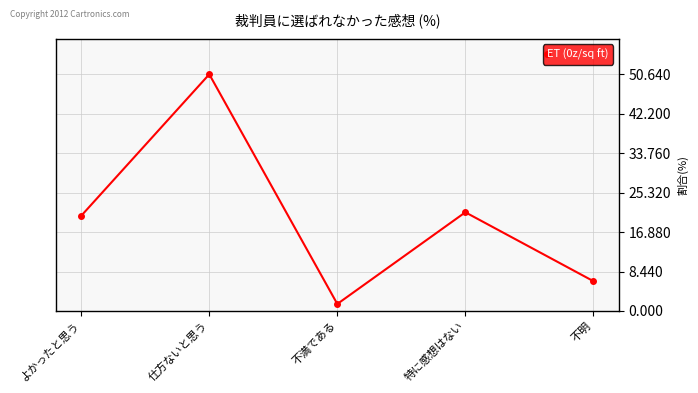

Rank the categories by value from highest to lowest.

仕方ないと思う, 特に感想はない, よかったと思う, 不明, 不満である